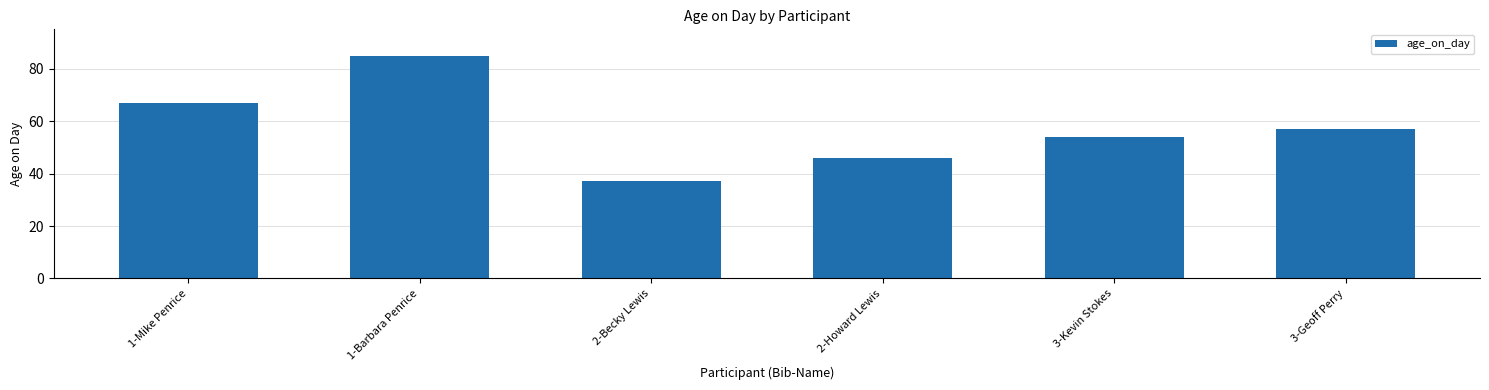

Rank the categories by value from highest to lowest.

1-Barbara Penrice, 1-Mike Penrice, 3-Geoff Perry, 3-Kevin Stokes, 2-Howard Lewis, 2-Becky Lewis